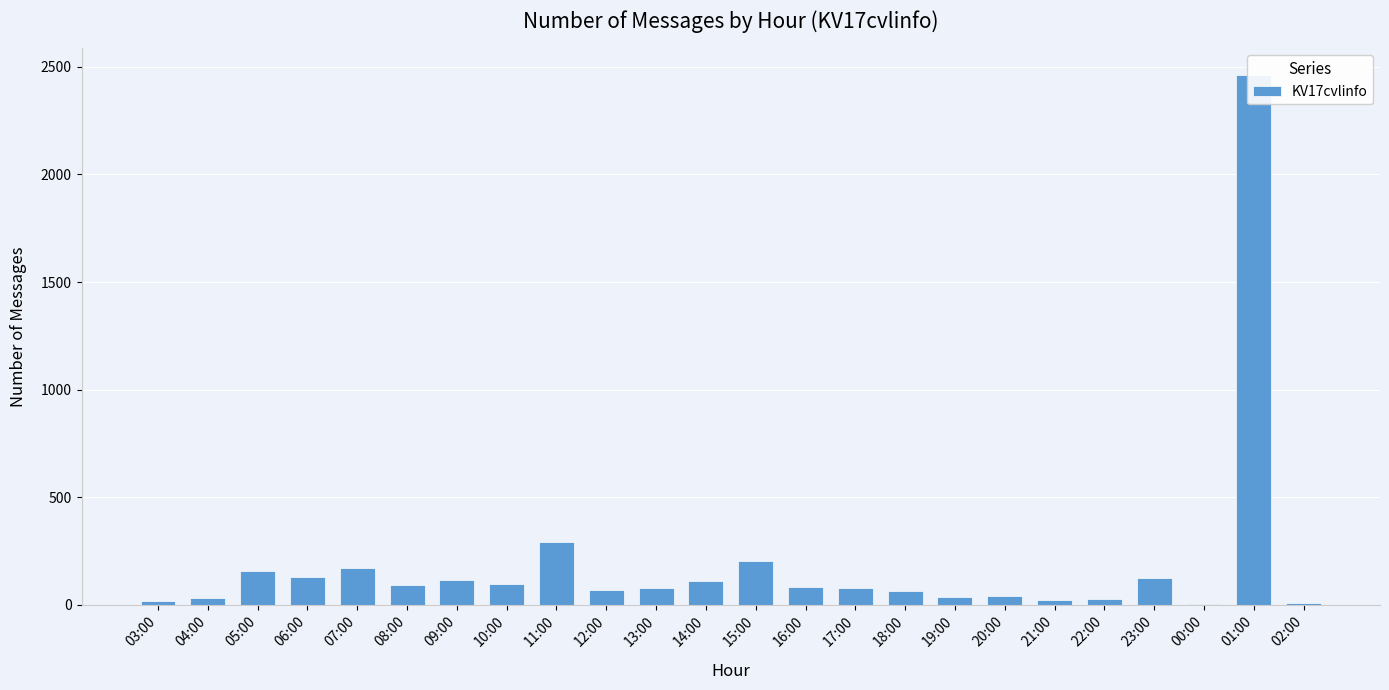

The chart shows a value of 294 at 11:00. True or false?

True